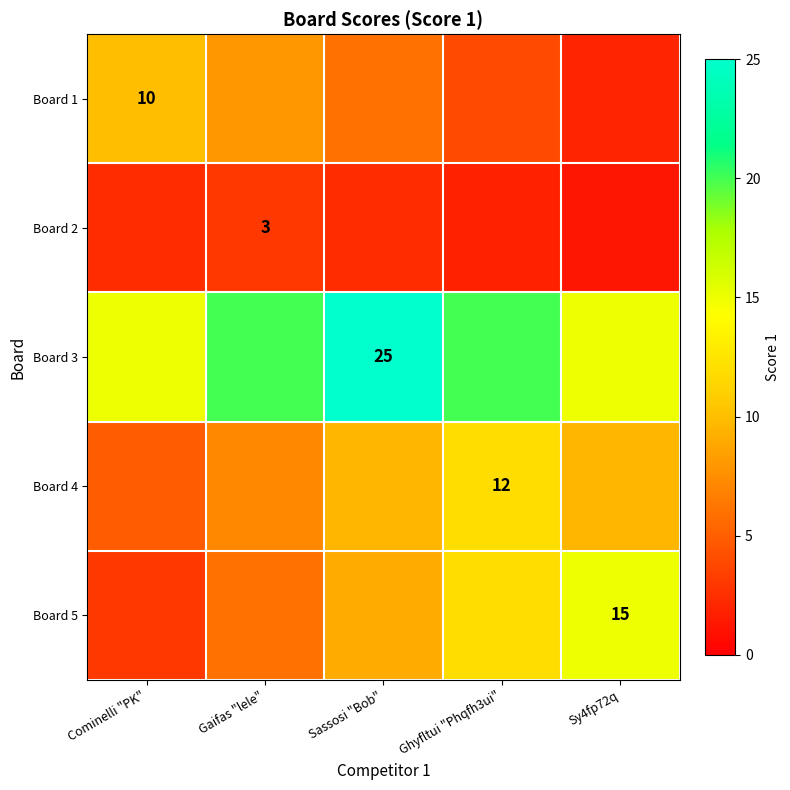

Which label corresponds to the largest value in the chart?

Sassosi "Bob"